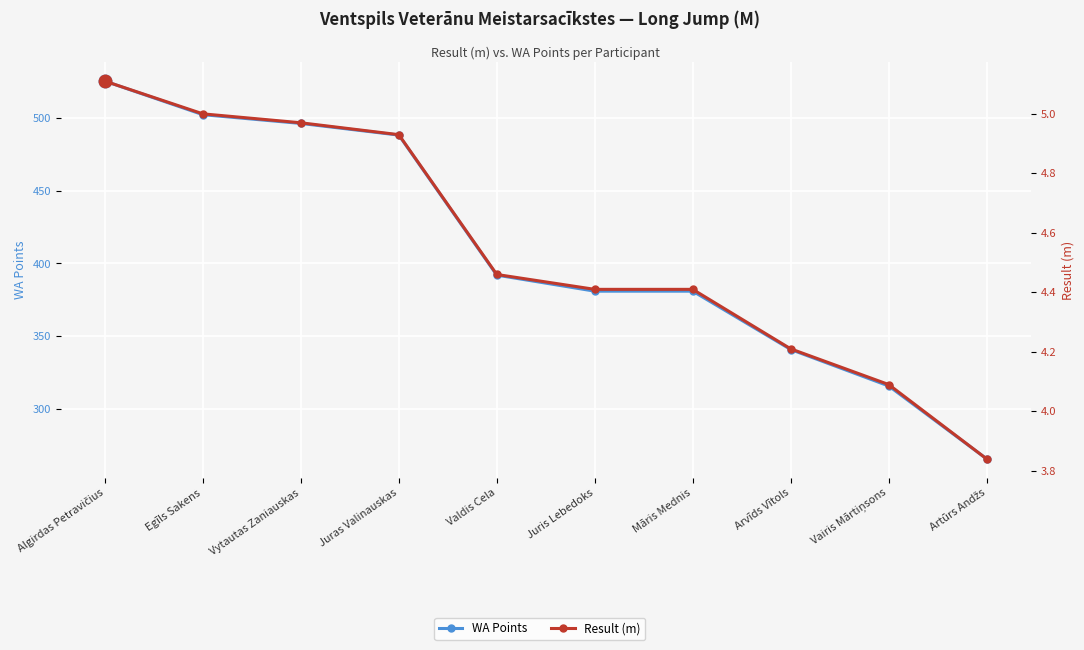

What is the label of the 7th point from the left?

Māris Mednis